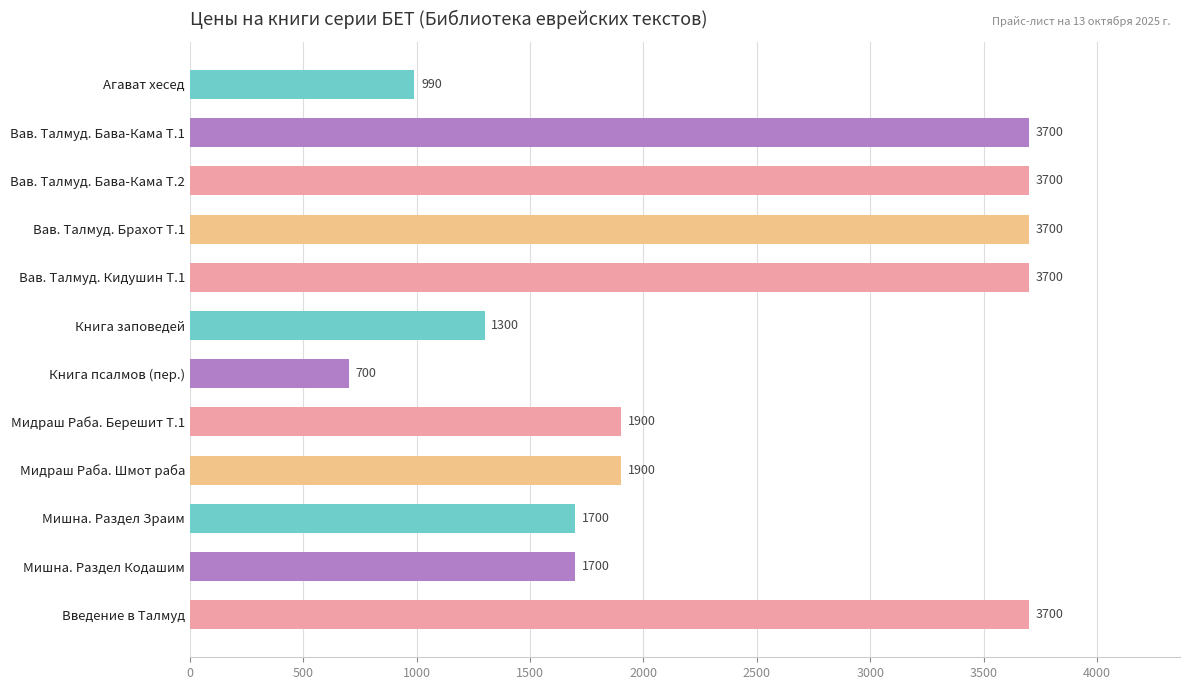

Is it true that the value at Вав. Талмуд. Бава-Кама Т.2 is 6419?

False